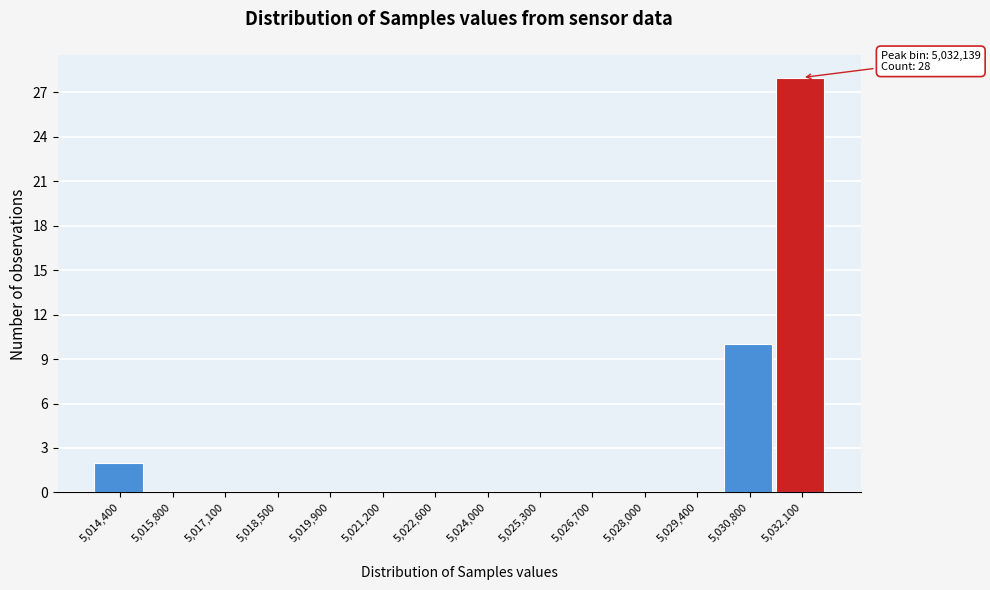

Reading left to right, list all the values displayed in this chart.

5,014,400=2	5,015,800=0	5,017,100=0	5,018,500=0	5,019,900=0	5,021,200=0	5,022,600=0	5,024,000=0	5,025,300=0	5,026,700=0	5,028,000=0	5,029,400=0	5,030,800=10	5,032,100=28